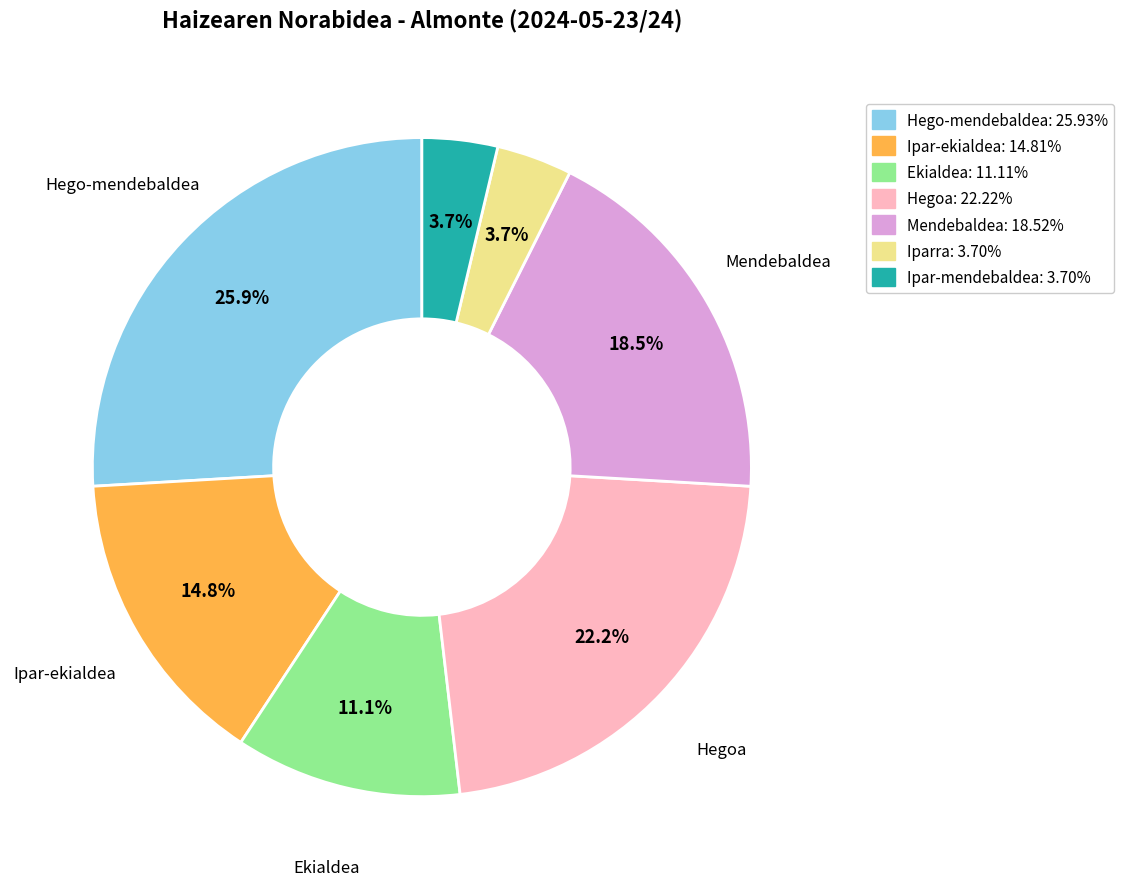

Is there a majority slice in this chart?

No